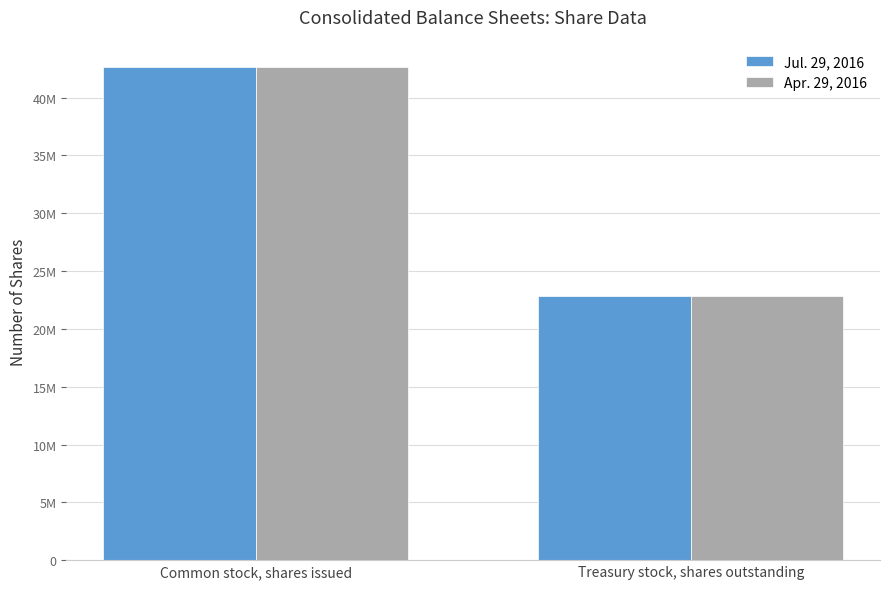

What is the difference between the Apr. 29, 2016 values at Treasury stock, shares outstanding and Common stock, shares issued?

19757000